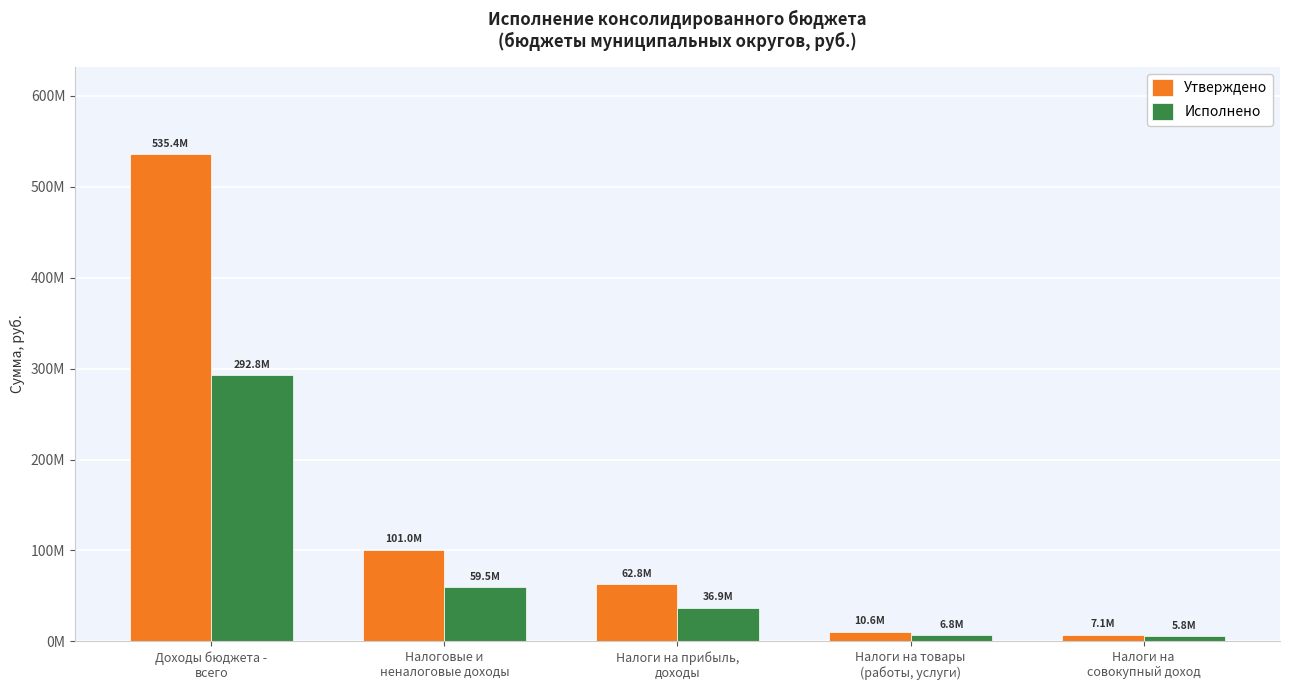

Are the bars grouped side by side (vs. stacked)?

Yes